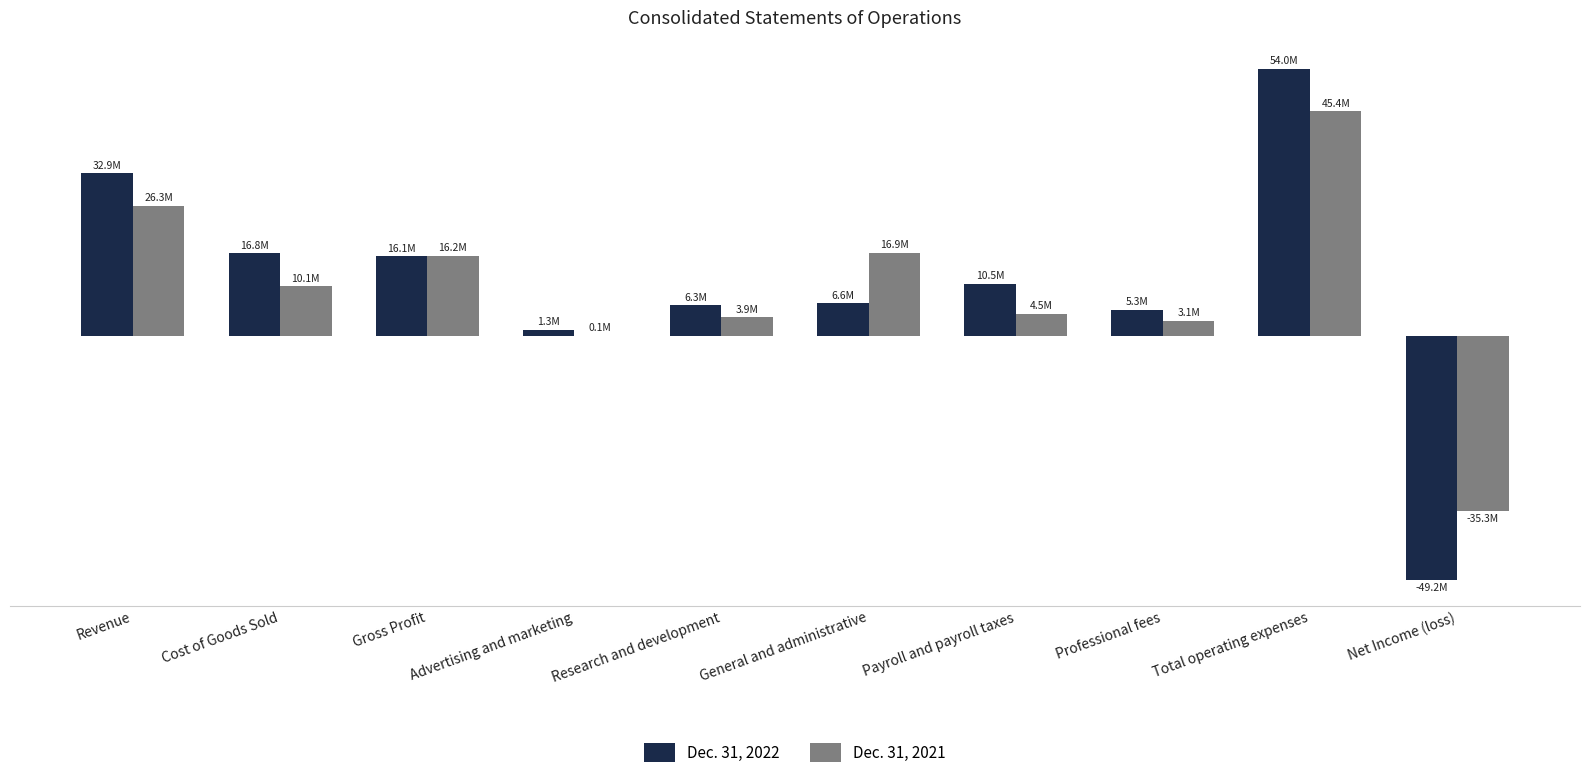

At which label does Dec. 31, 2022 reach its peak?

Total operating expenses